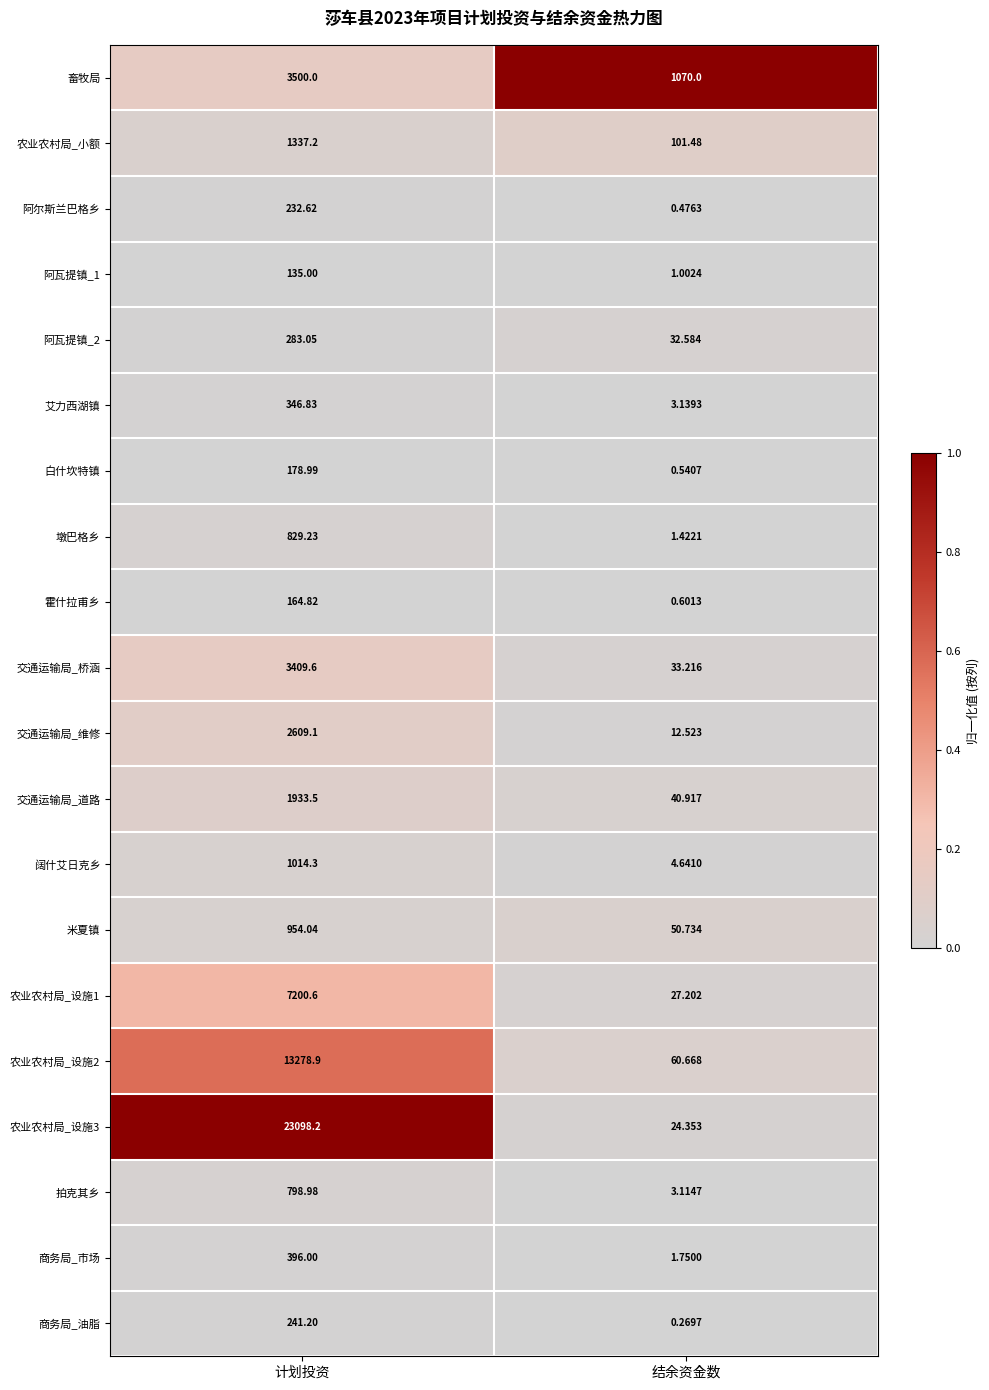

Is the value of 交通运输局_道路 at 结余资金数 greater than the value of 商务局_油脂 at 计划投资?

No